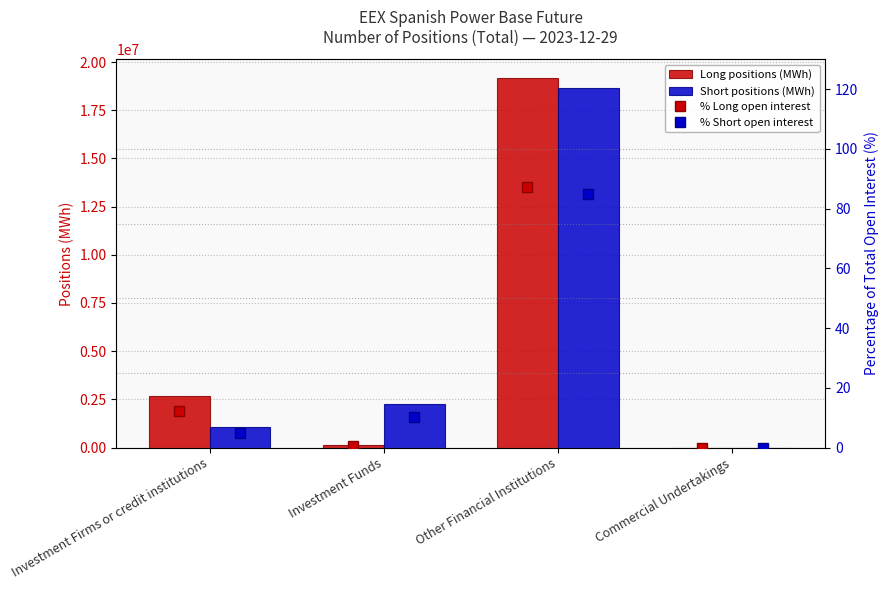

The value of Long at Investment Firms or credit institutions is 986469.8. True or false?

False